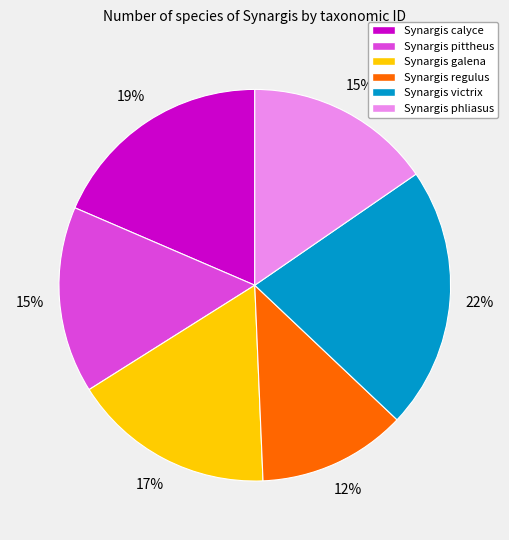

Do Synargis galena and Synargis calyce together represent more than half of the pie?

No